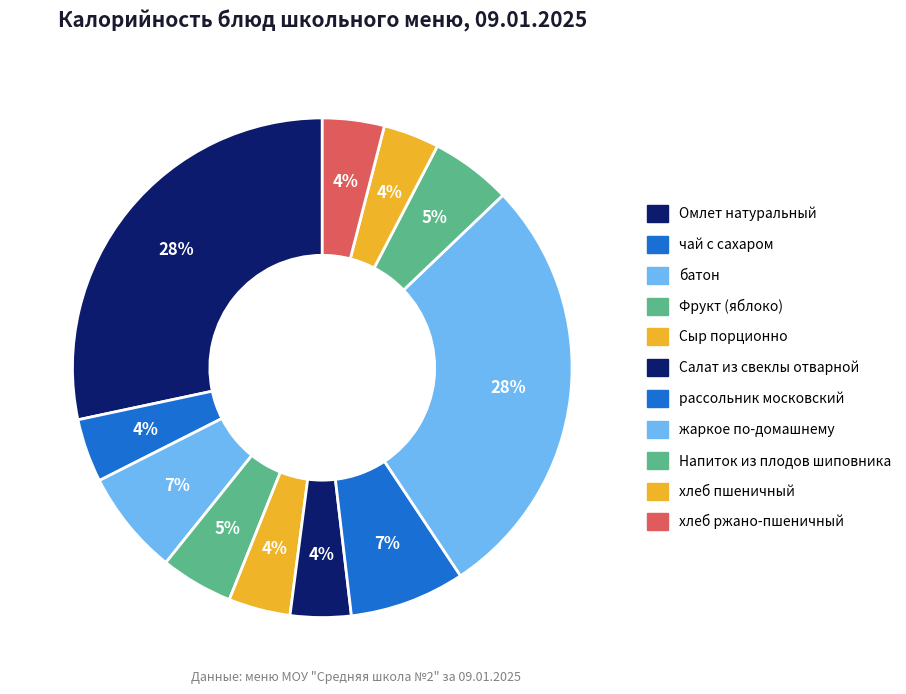

How many slices are in this pie chart?

11